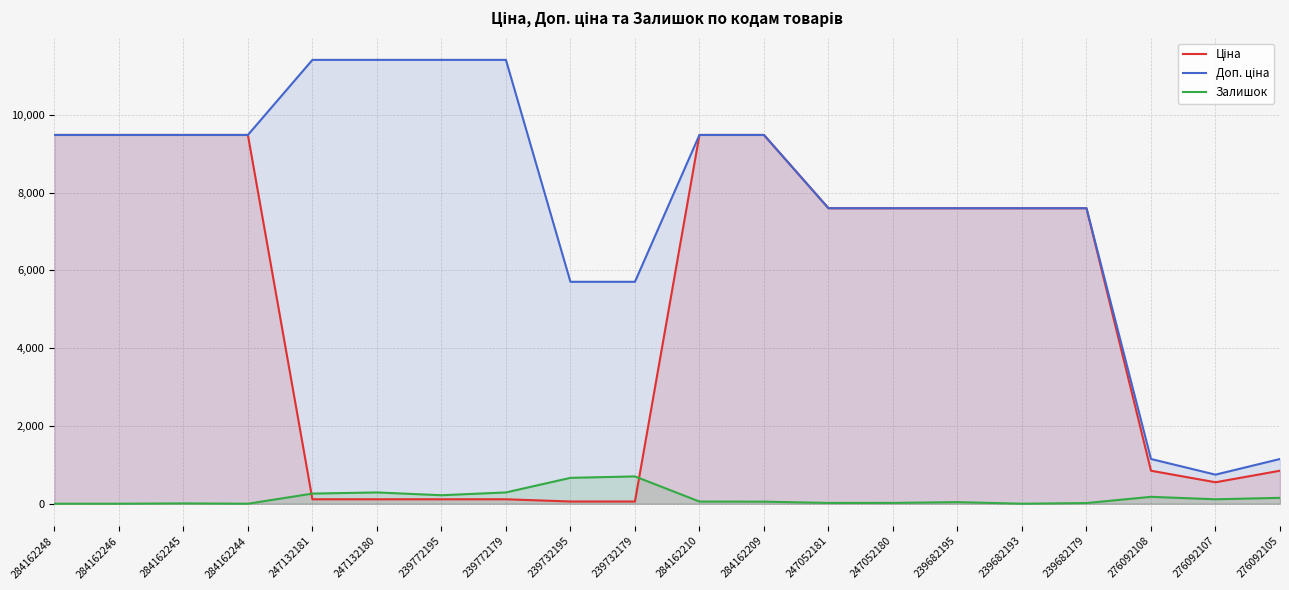

Between 239772195 and 284162209, which series saw the biggest shift?

Ціна